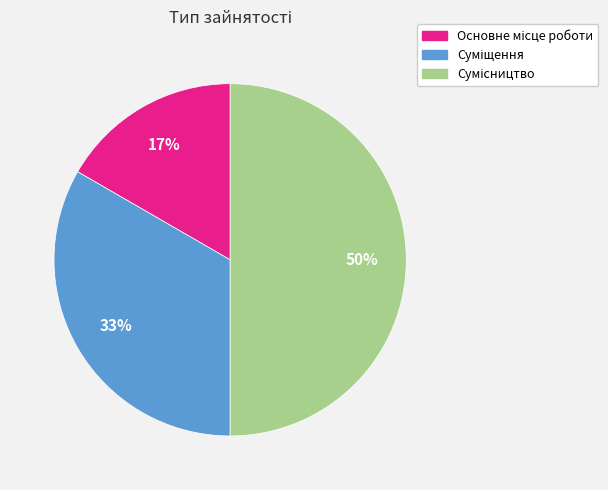

To the nearest percent, what is the average slice percentage?

33%